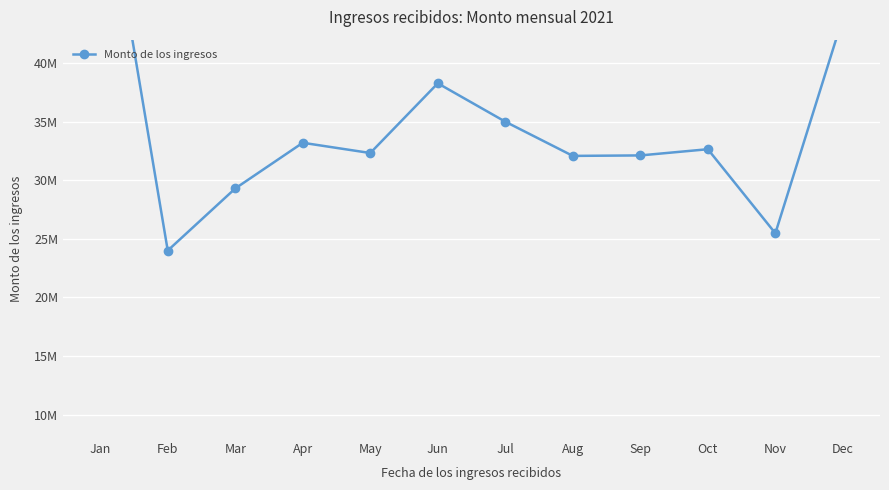

List the labels in order of value, largest first.

Jan, Dec, Jun, Jul, Apr, Oct, May, Sep, Aug, Mar, Nov, Feb